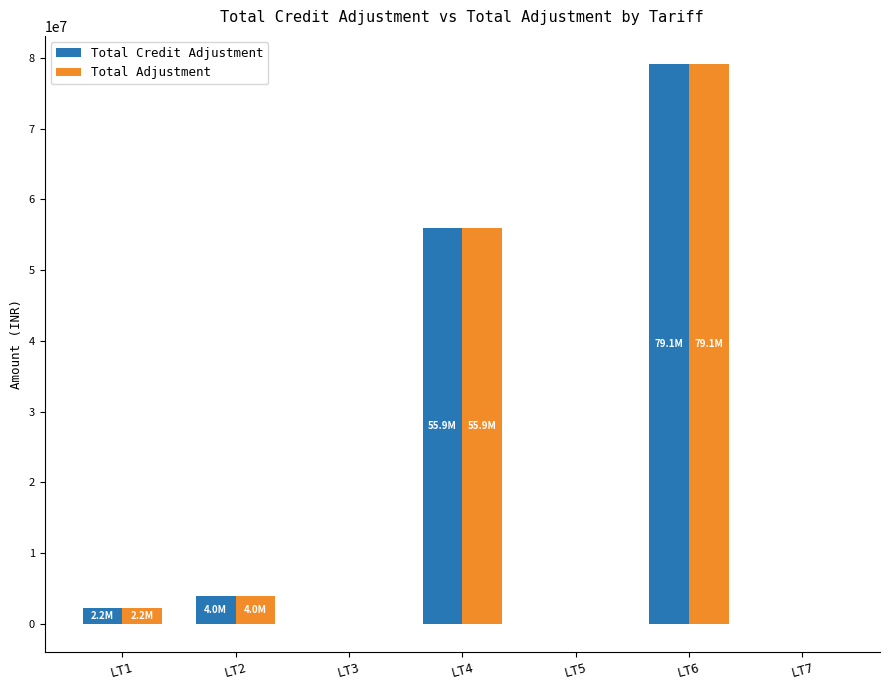

Between LT1 and LT3, which series saw the biggest shift?

Total Credit Adjustment